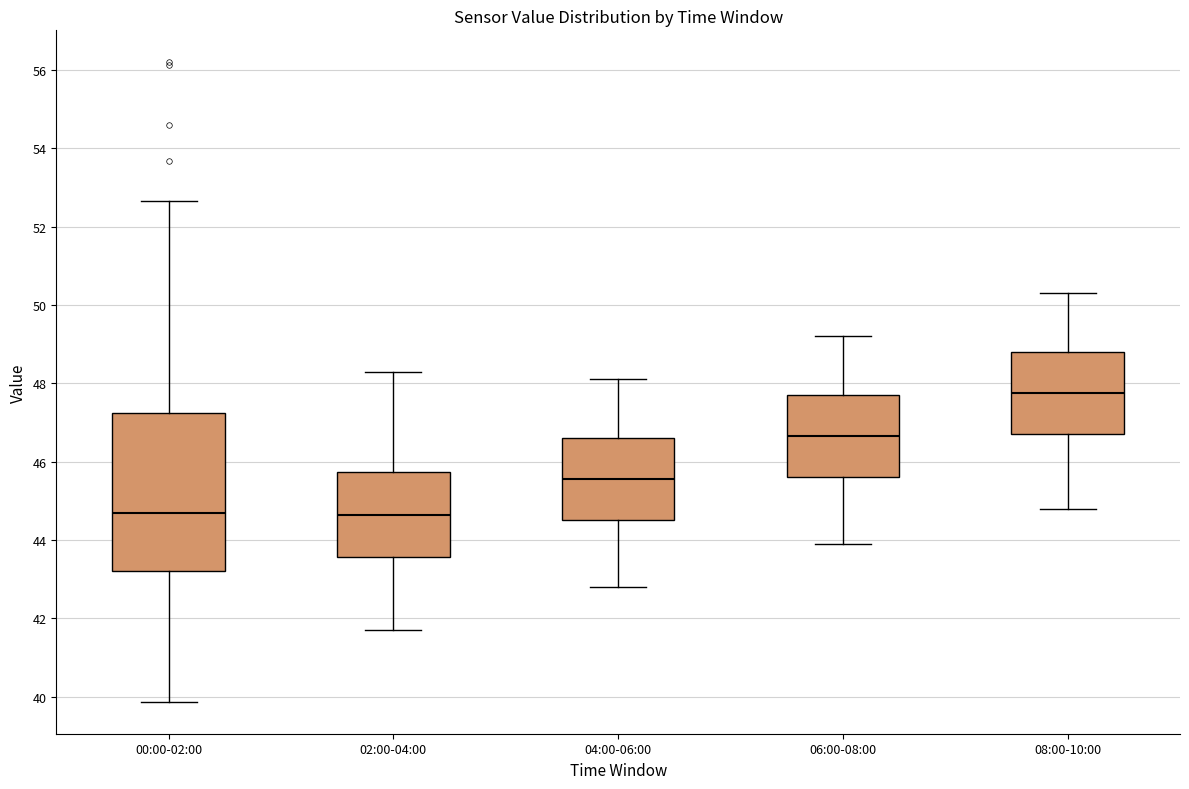

Reading left to right, transcribe this box plot: for each box, give where its median line is, the range the box spans, and where its two whiskers end, as read against the y-axis. The values are not printed on the chart, so give them approximately, as read against the axis.

00:00-02:00: median 44.8, box 43.2 to 47.2, whiskers 39.8 to 52.6
02:00-04:00: median 44.6, box 43.6 to 45.8, whiskers 41.8 to 48.4
04:00-06:00: median 45.6, box 44.6 to 46.6, whiskers 42.8 to 48.2
06:00-08:00: median 46.6, box 45.6 to 47.8, whiskers 44.0 to 49.2
08:00-10:00: median 47.8, box 46.8 to 48.8, whiskers 44.8 to 50.4